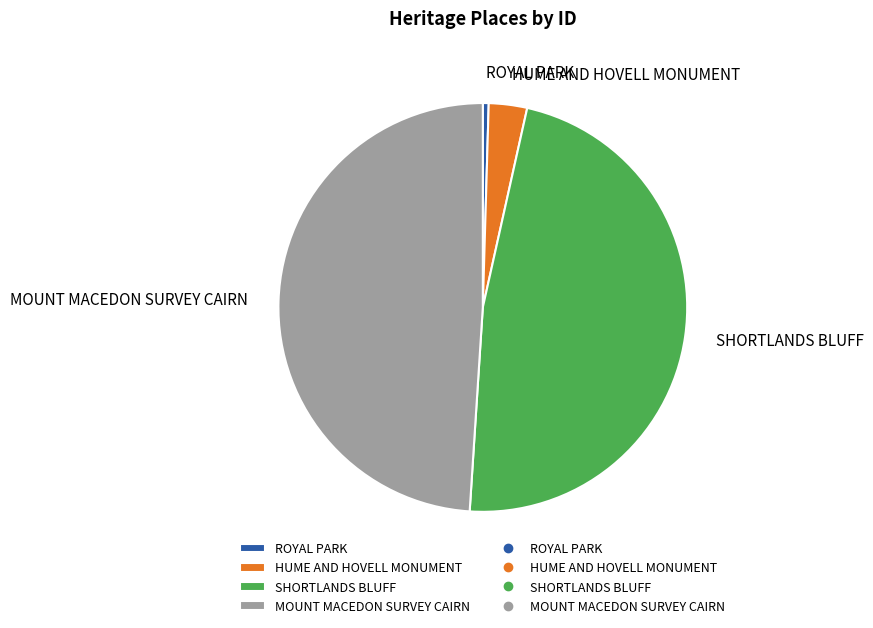

Which has a higher value, ROYAL PARK or HUME AND HOVELL MONUMENT?

HUME AND HOVELL MONUMENT